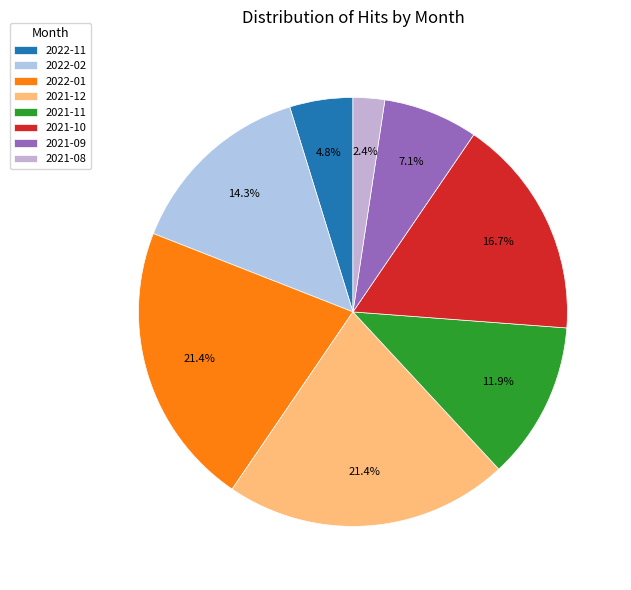

Do 2021-12 and 2021-11 together represent more than half of the pie?

No